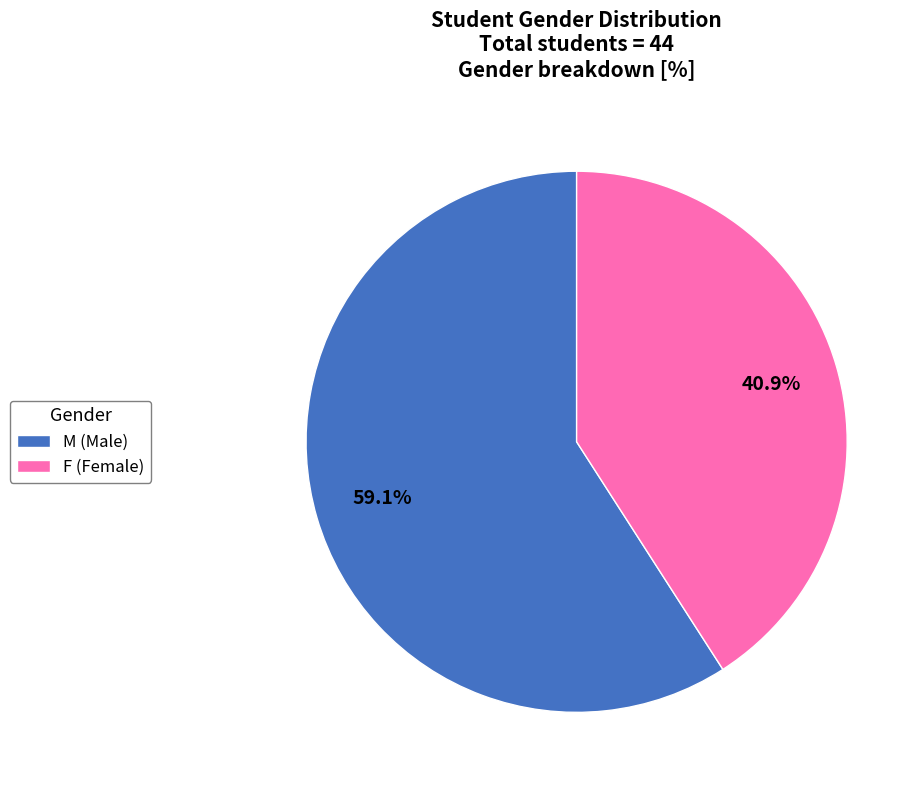

Is there any slice that represents more than half of the pie?

Yes